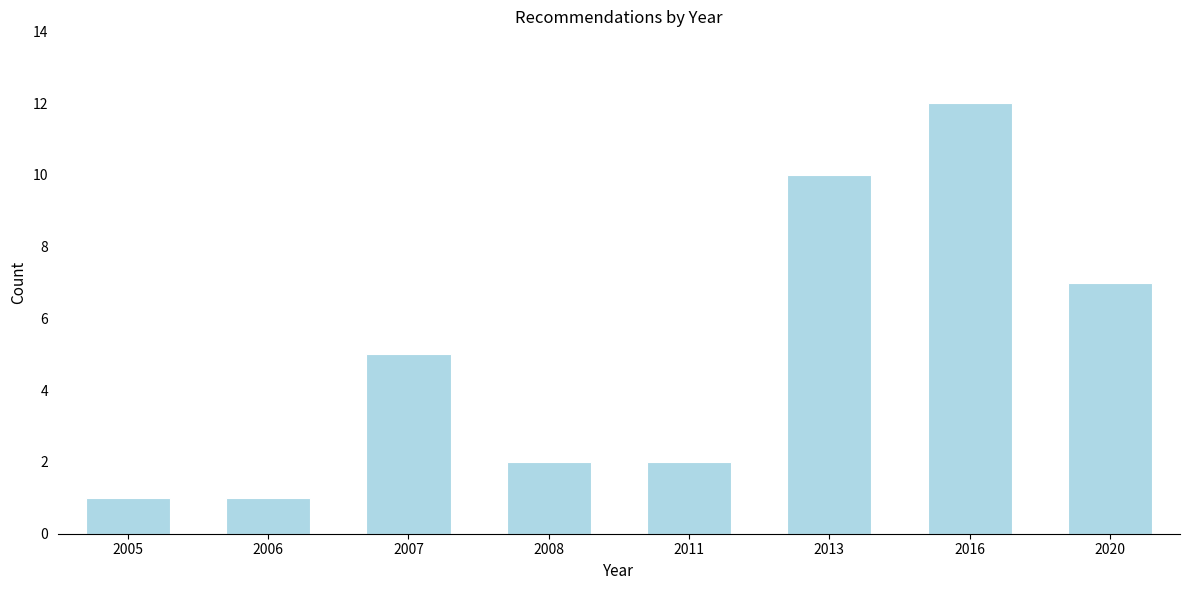

Reading right to left, what are all the values shown in this chart?

2020=7	2016=12	2013=10	2011=2	2008=2	2007=5	2006=1	2005=1